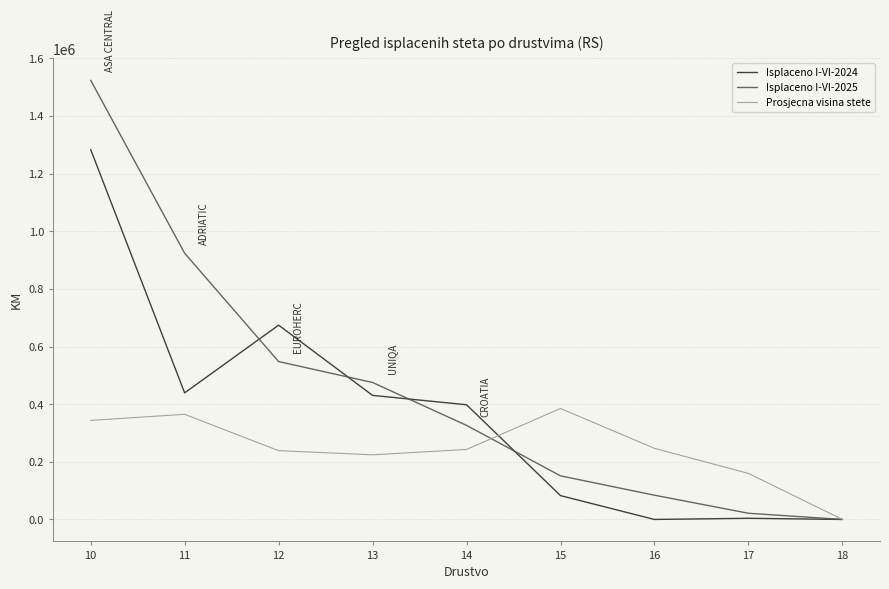

At how many categories does at least one series exceed 1359215?

1